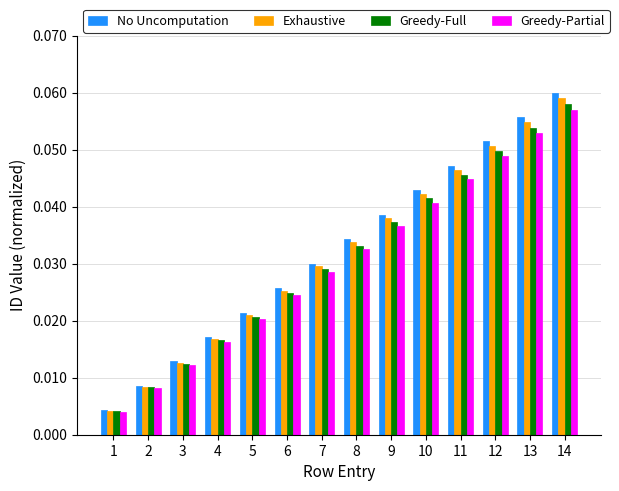

Which category has the highest value in the Greedy-Partial series?

14